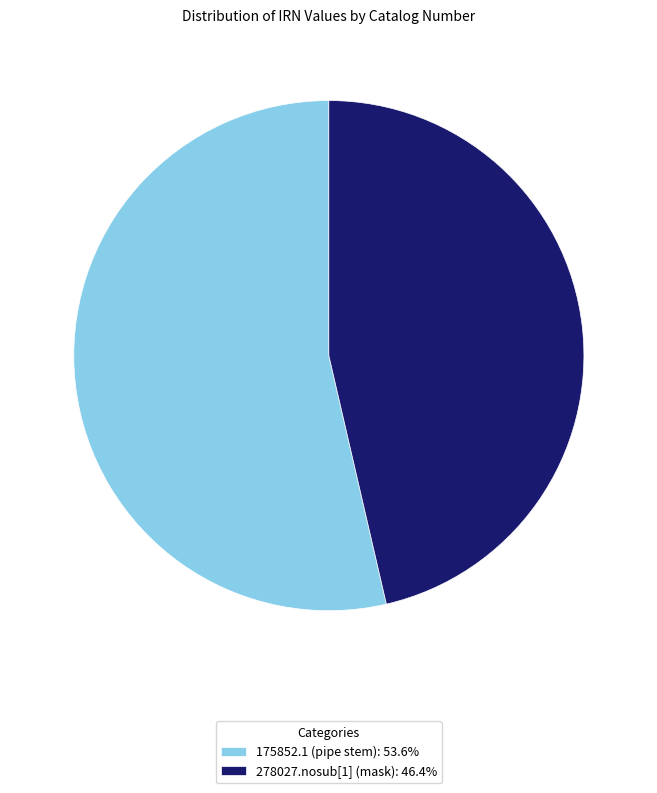

Count the number of slices in the pie.

2